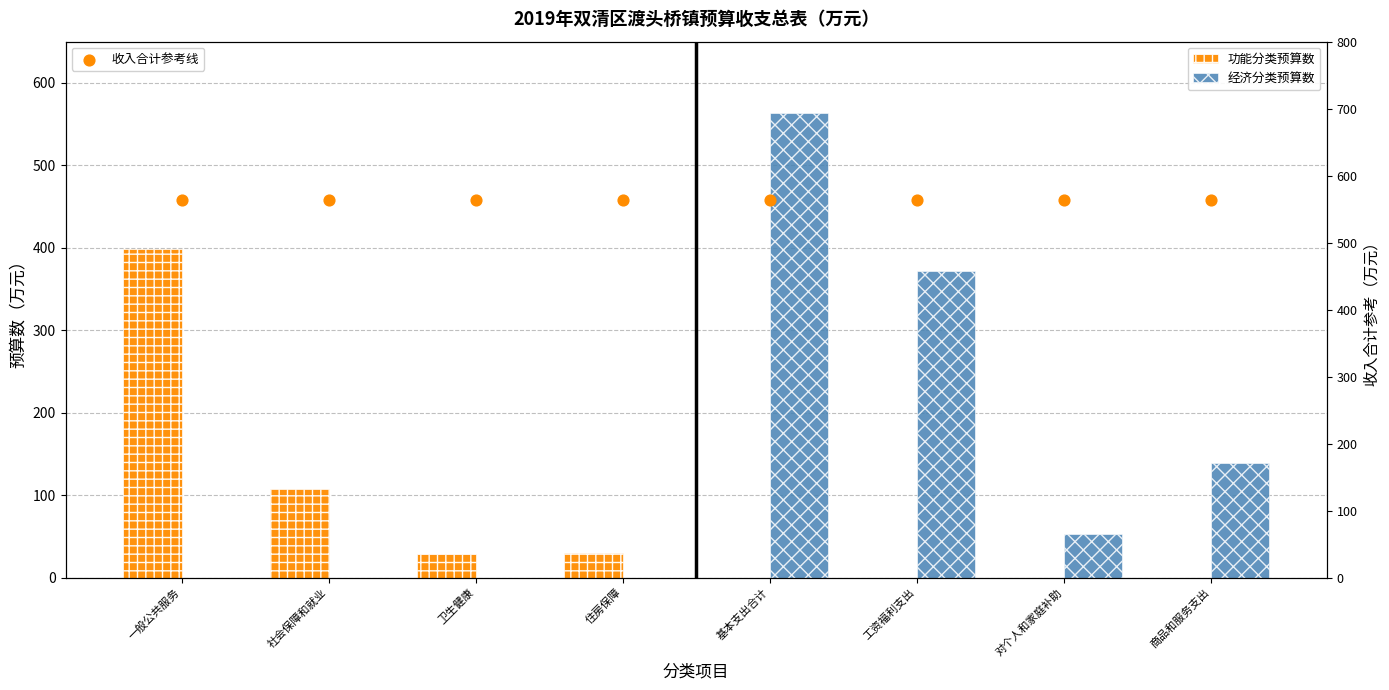

Which series has the widest spread of Y values?

经济分类预算数